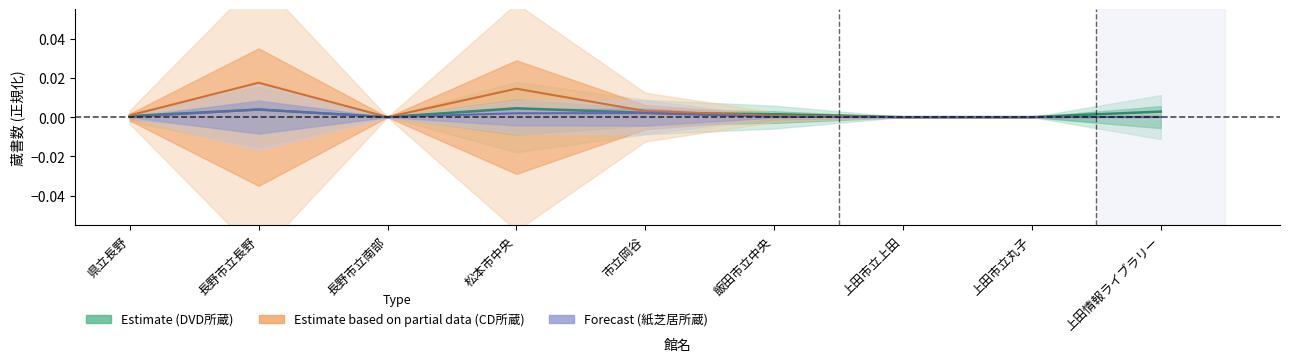

How many lines are shown in the chart?

3